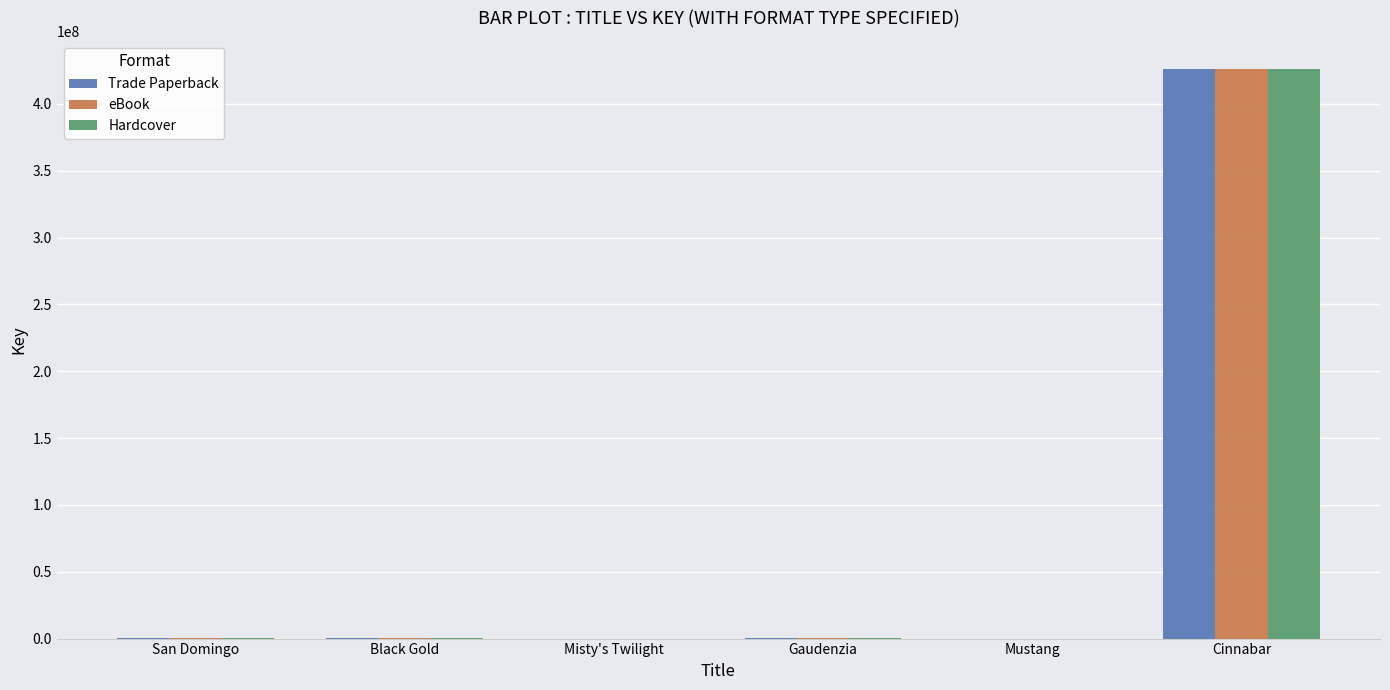

At which category does the chart reach its peak across all series?

Cinnabar